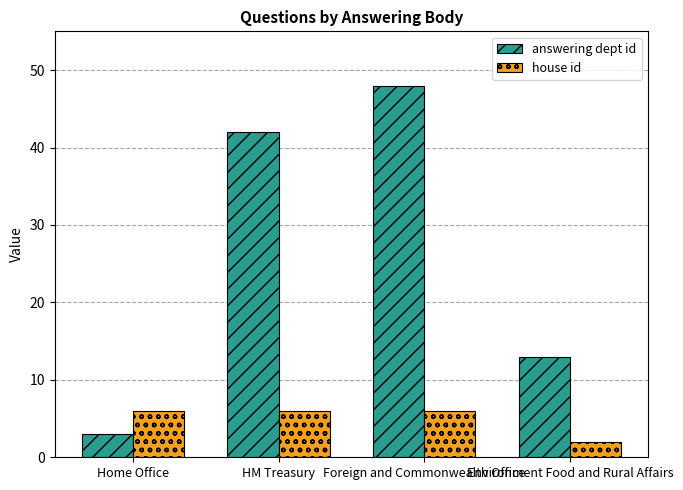

What is the label of the 4th bar from the left?

Environment Food and Rural Affairs